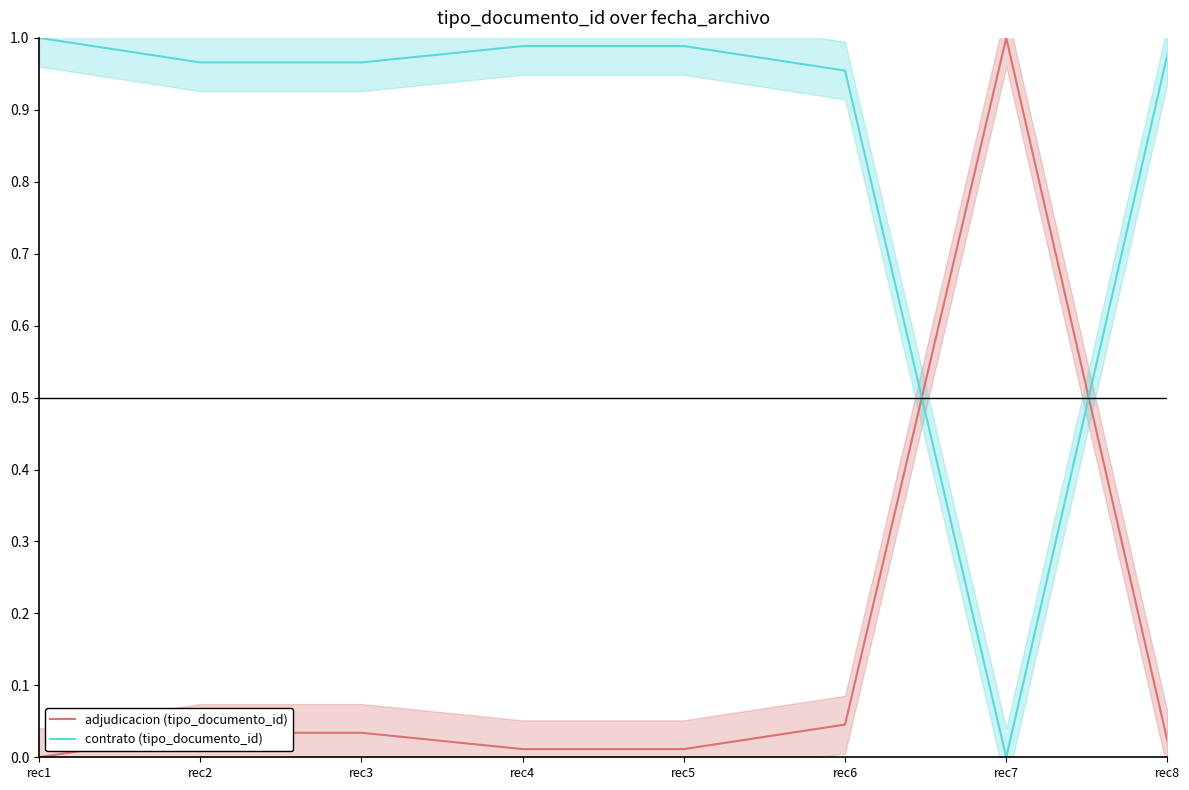

Reading right to left, extract all data points from this chart.

adjudicacion (tipo_documento_id): 0.0	1.0	0.0	0.0	0.0	0.0	0.0	0.0
contrato (tipo_documento_id): 1.0	0.0	1.0	1.0	1.0	1.0	1.0	1.0